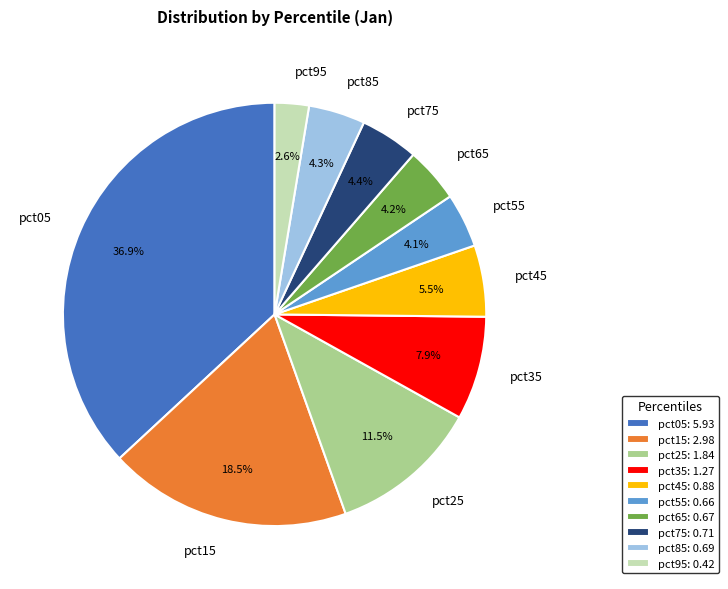

Does pct55 represent more than half of the total?

No